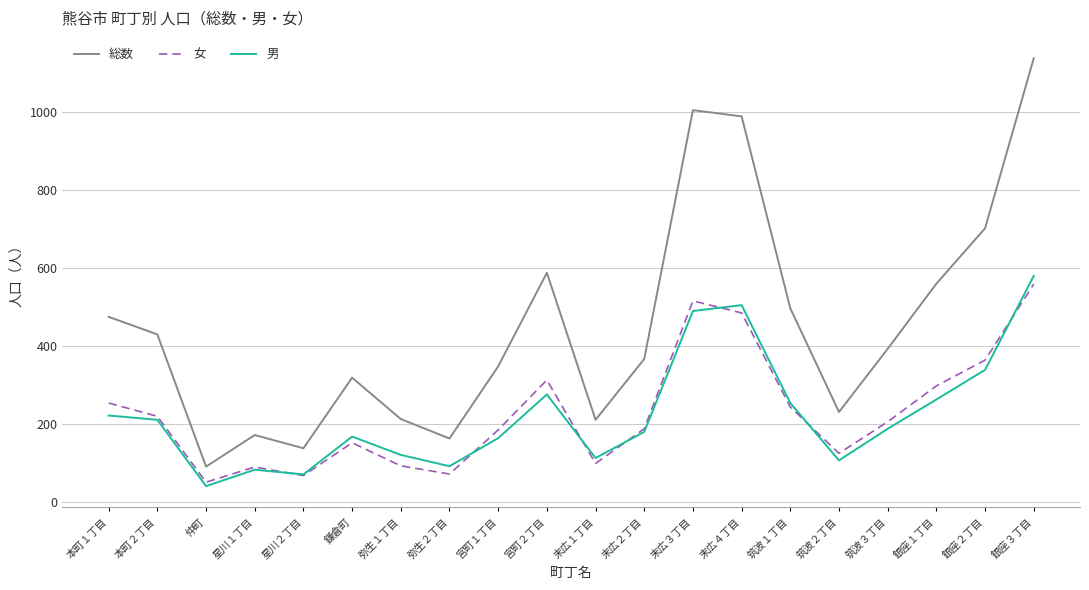

Which series has the largest total across all categories?

総数